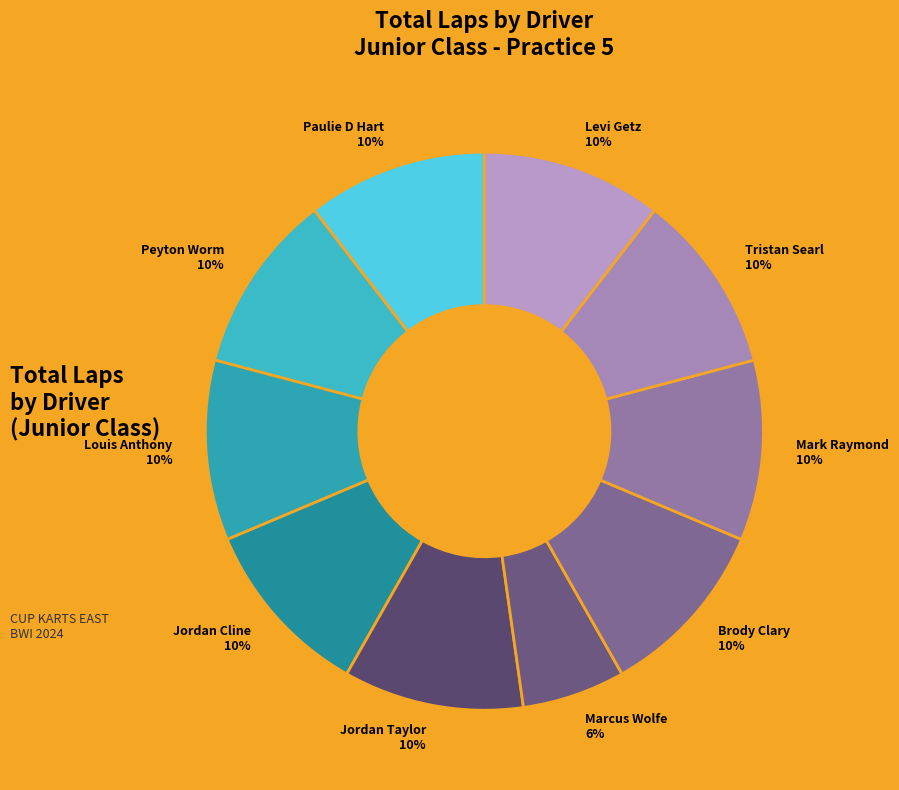

True or false: Jordan Taylor accounts for 10% of the total.

True